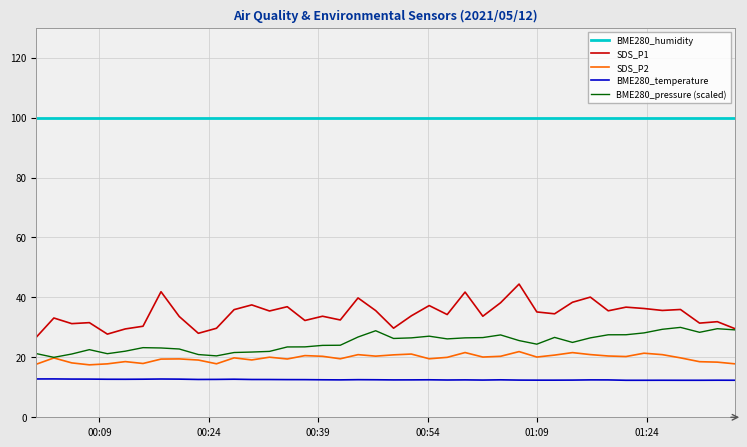

What is the greatest value displayed?

100.0